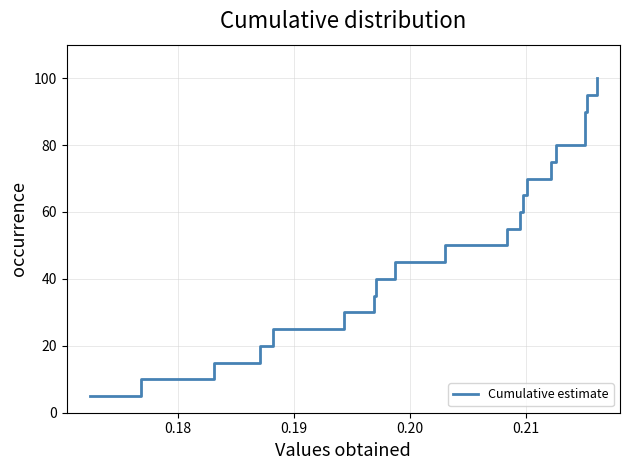

True or false: there are more than 2 points higher than both neighbors.

False